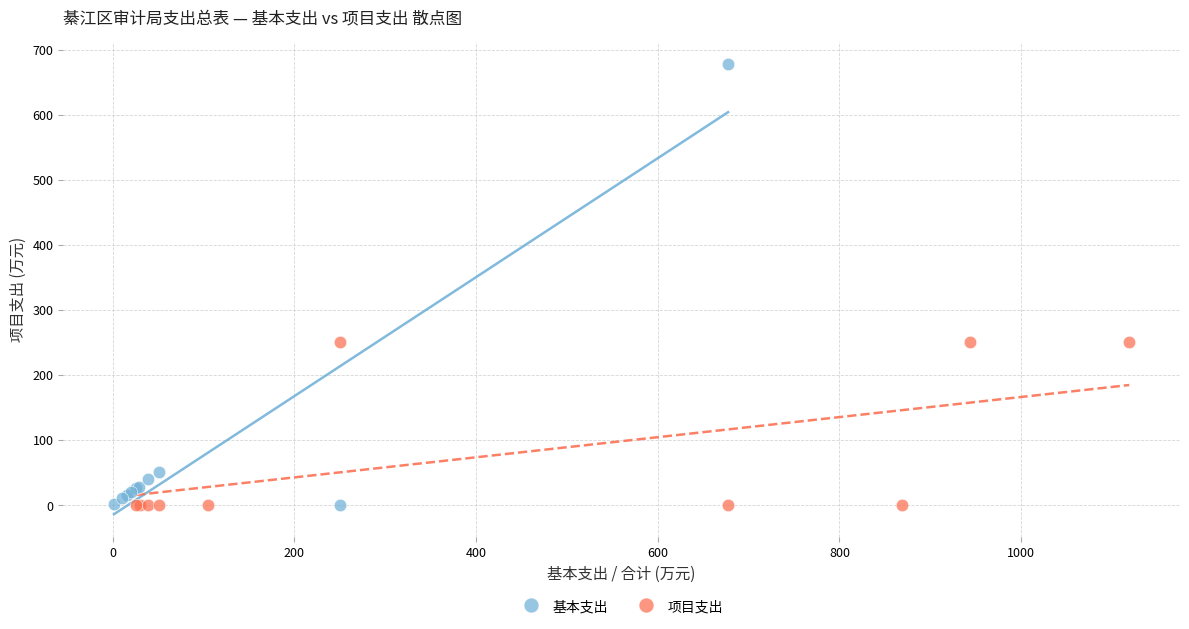

Which series has the widest spread of Y values?

基本支出